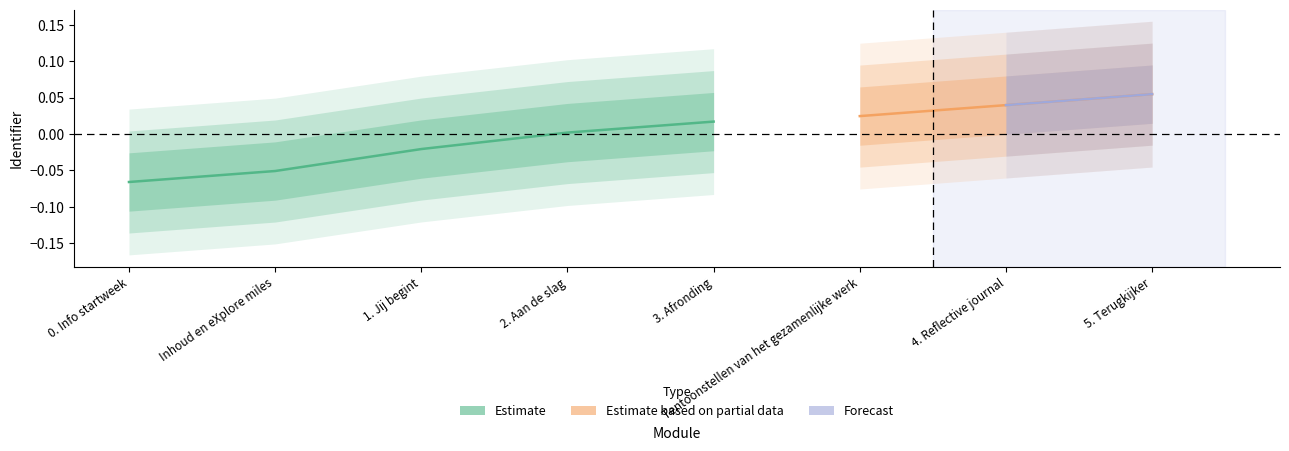

What is the maximum value shown in the chart?

0.1